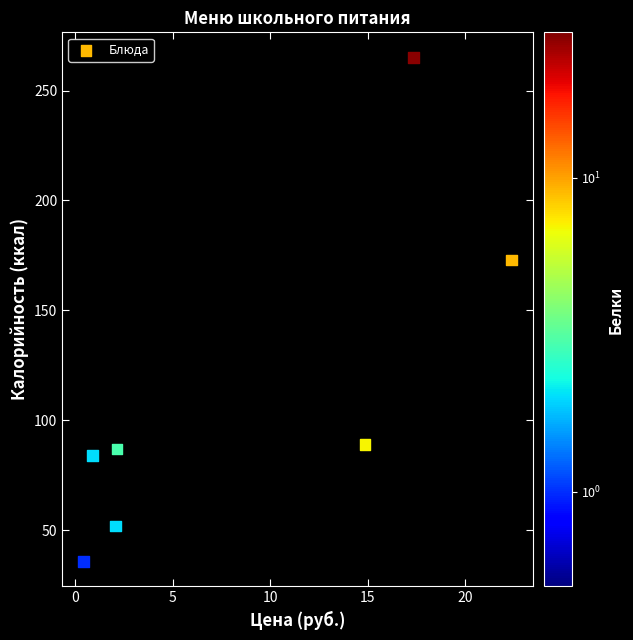

What is the range of Y values (max minus min)?

229